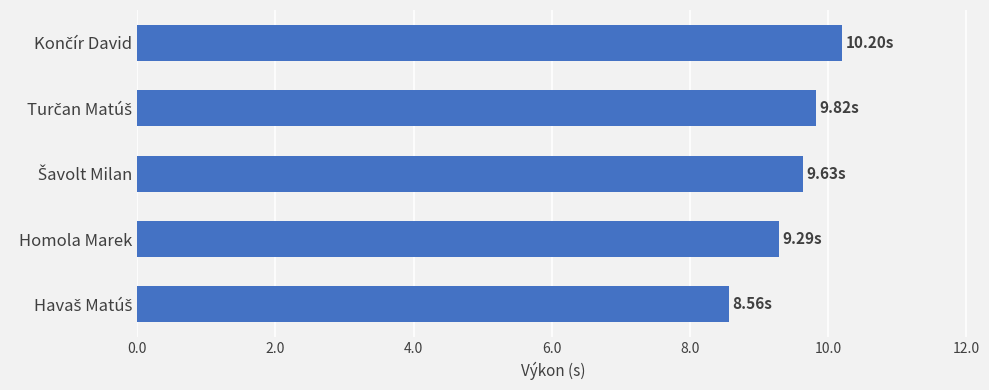

What is the sum of all values?

47.5